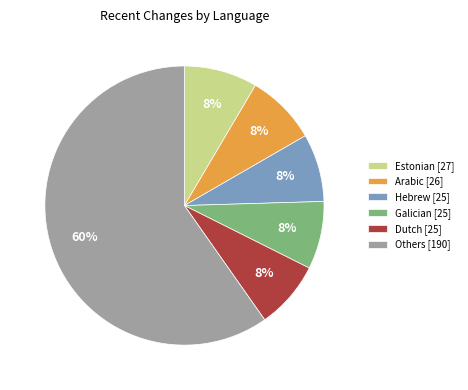

Is there any slice that represents more than half of the pie?

Yes